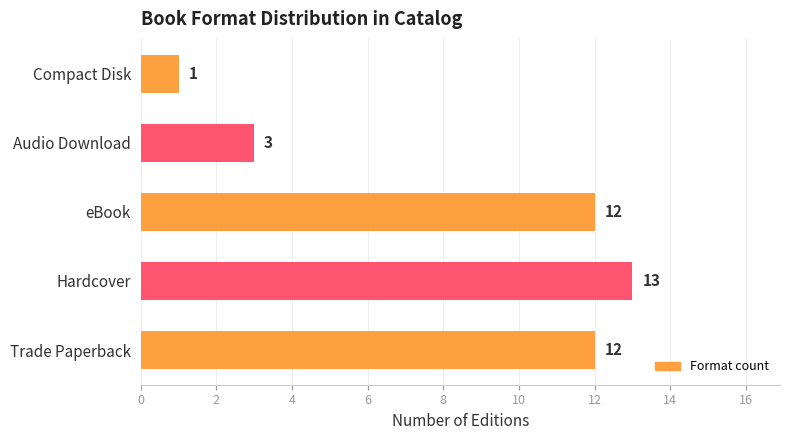

What is the ratio of the value at Compact Disk to the value at Audio Download?

0.3